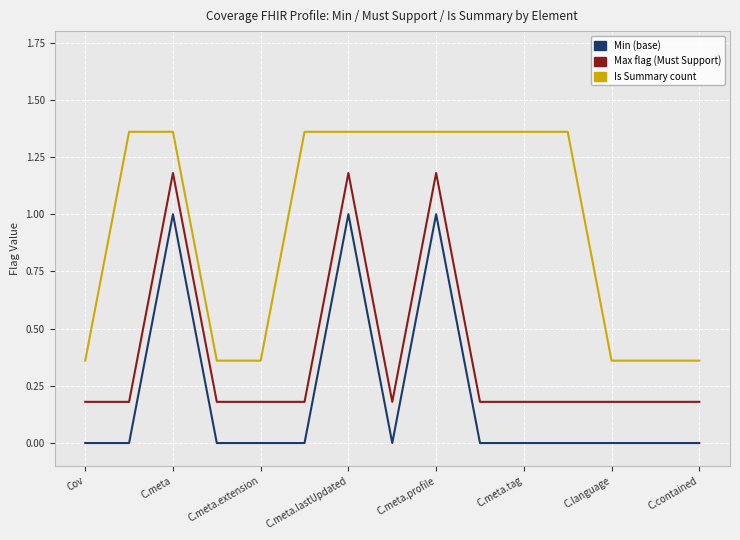

Which series has the largest total across all categories?

Is Summary count